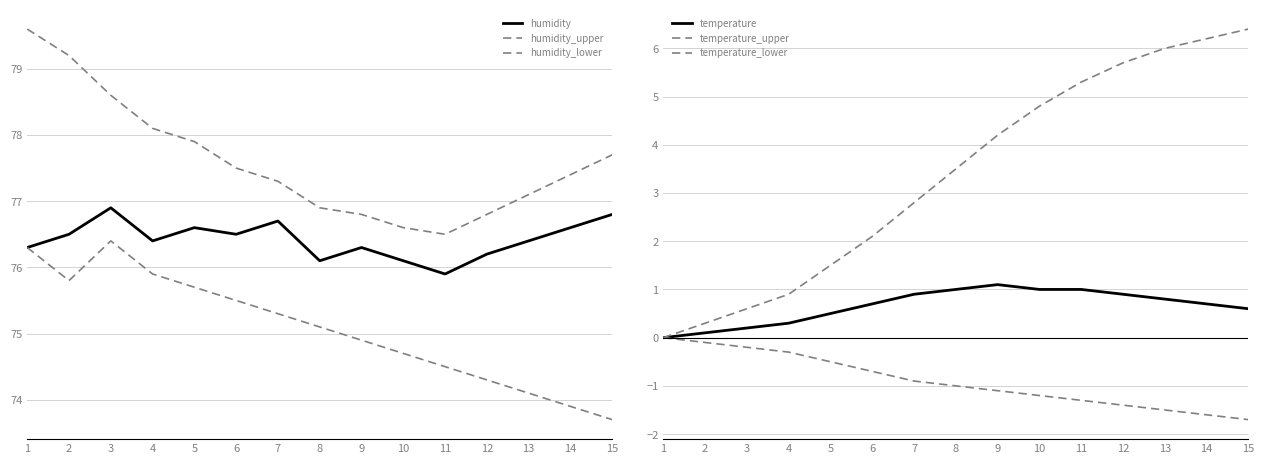

True or false: humidity and humidity_lower intersect in this chart.

False